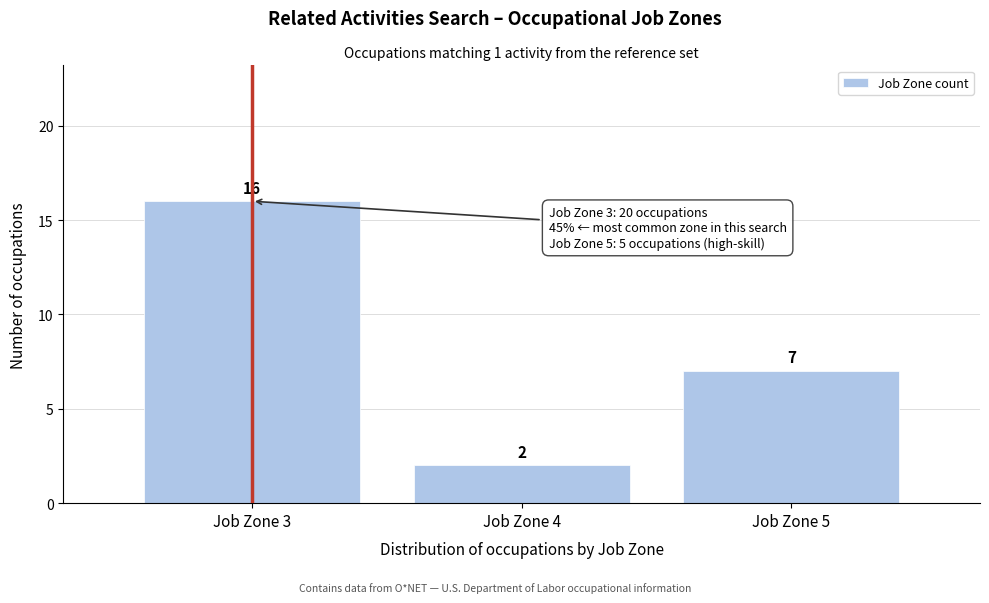

Reading left to right, transcribe all the data shown in this chart.

Job Zone 3=16	Job Zone 4=2	Job Zone 5=7